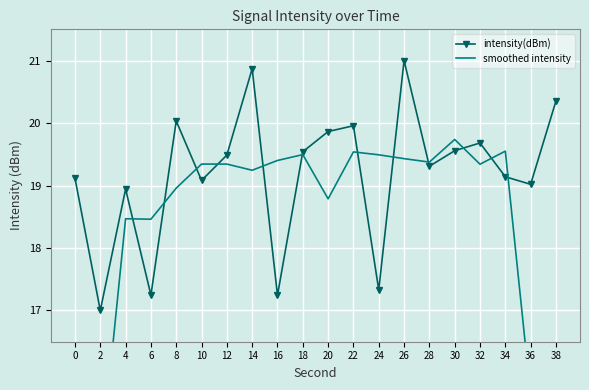

The value of smoothed intensity at 24 is 5.6. True or false?

False